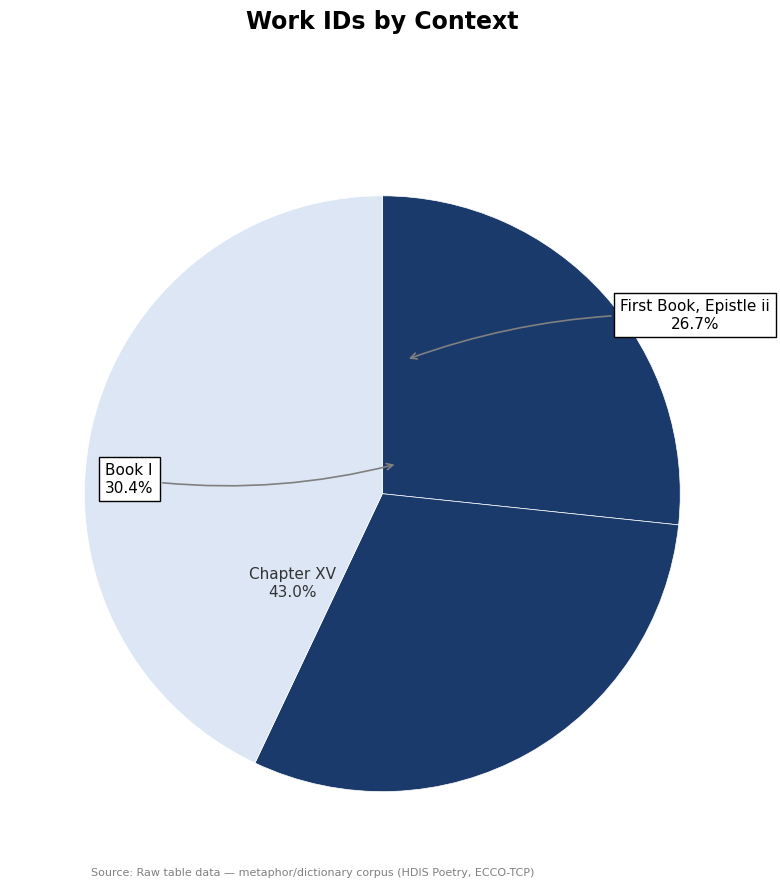

How many slices are in this pie chart?

3